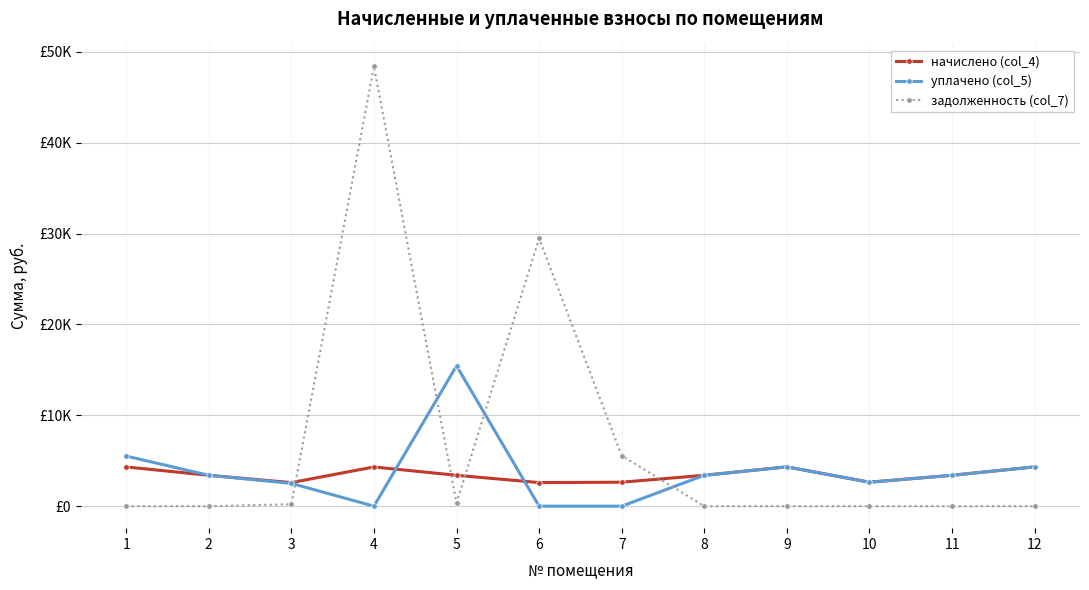

What is the total value across all series at 9?

8648.4